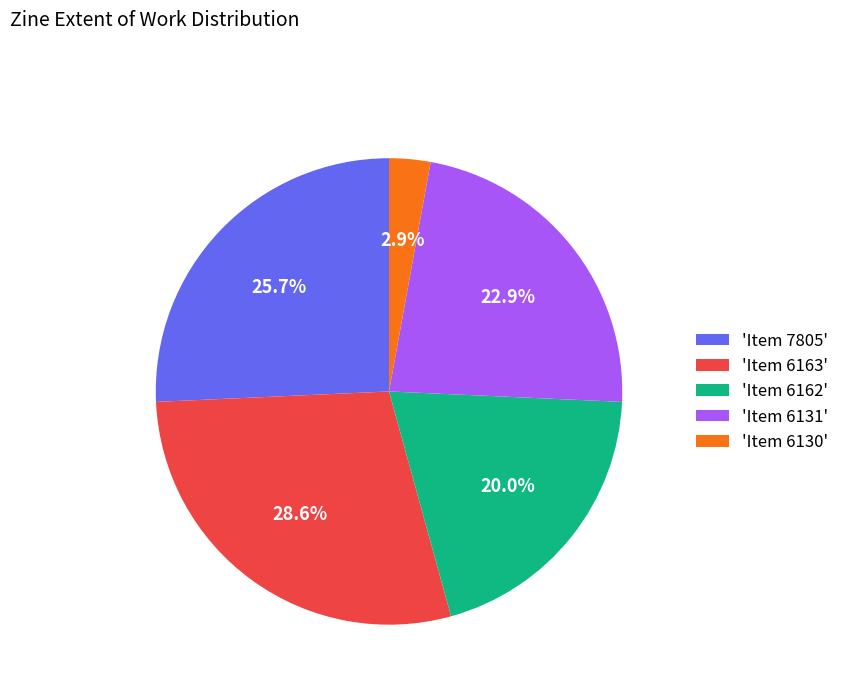

Does any single category account for the majority?

No